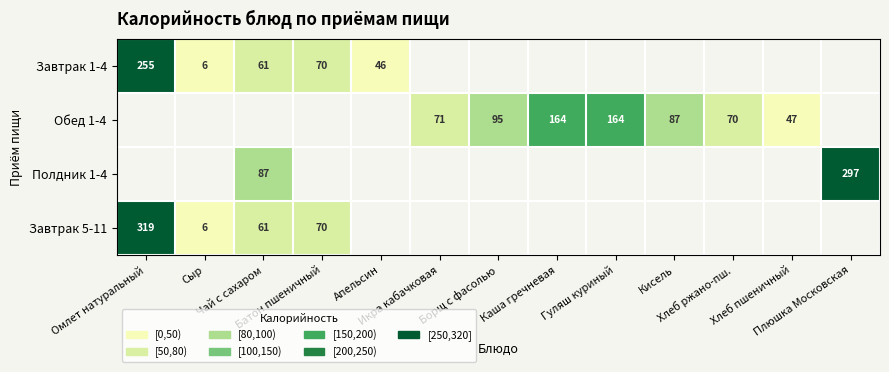

True or false: Полдник 1-4 has a value of 27.1 at Чай с сахаром.

False